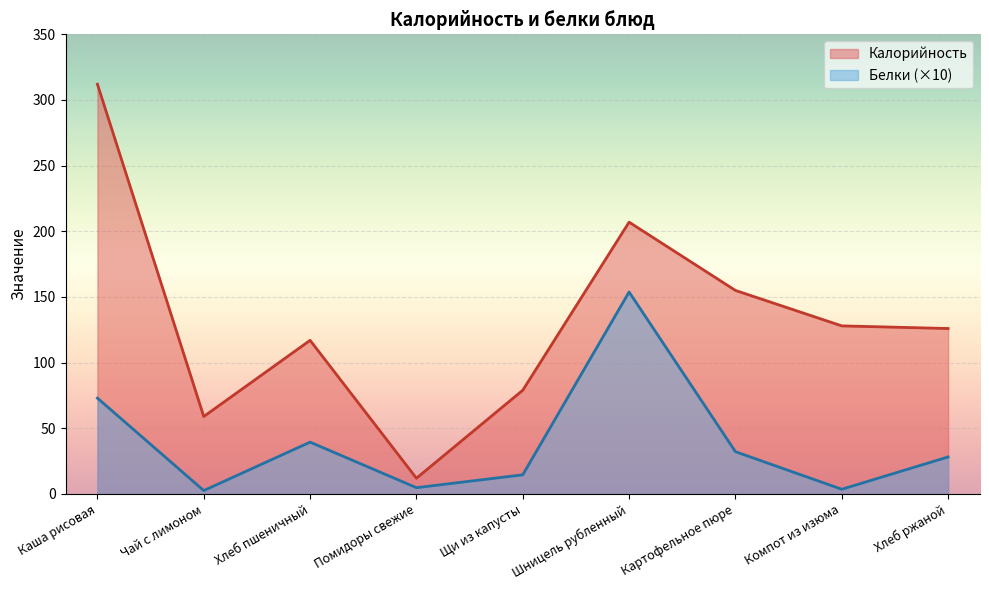

What are all the series names shown in the legend?

Калорийность, Белки (×10)